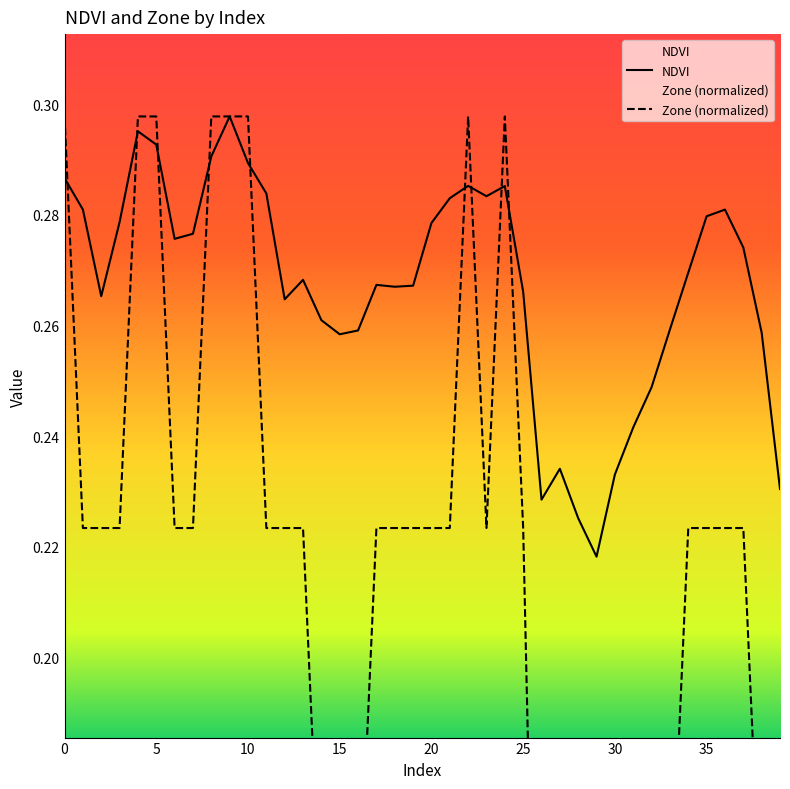

What is the sum of all NDVI values?

10.7